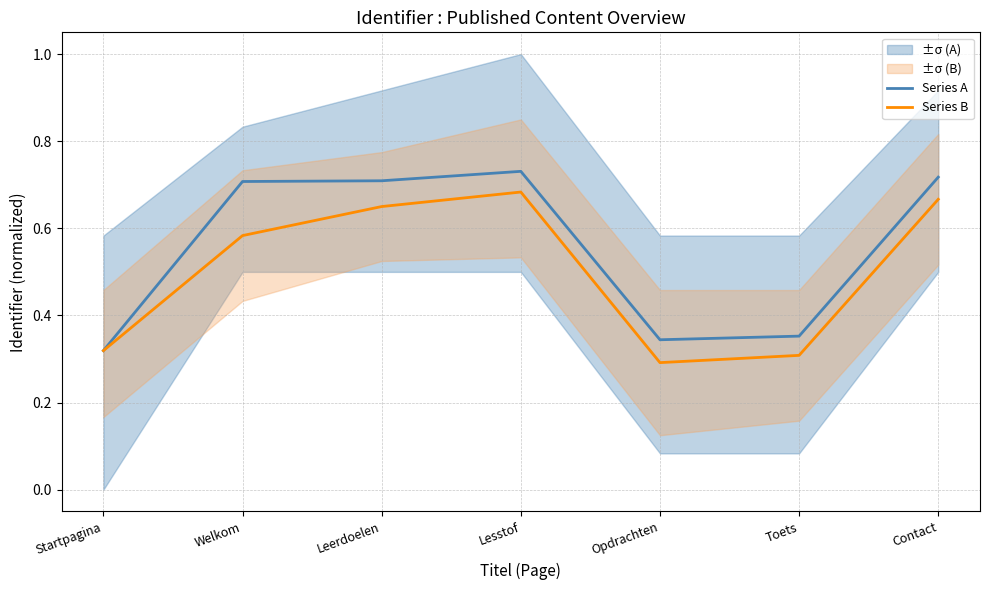

The Series B series shows 0.2 at Toets. True or false?

False